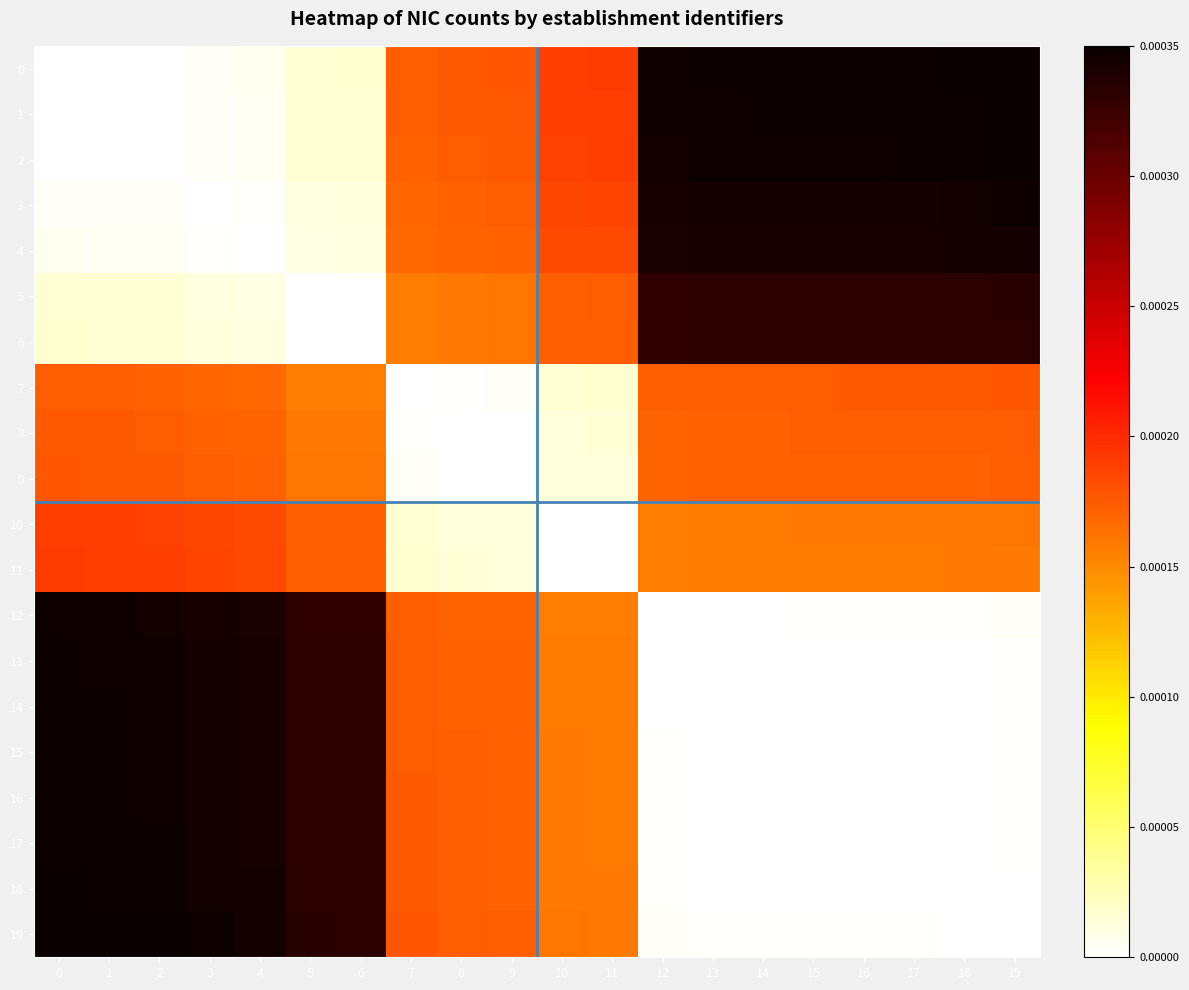

Count the number of data series in this chart.

20